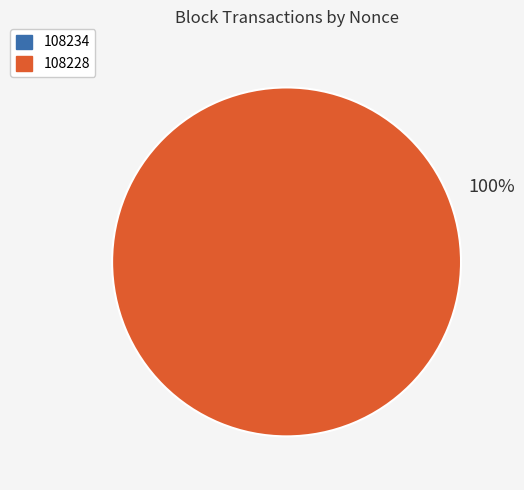

Which category accounts for the majority?

108228